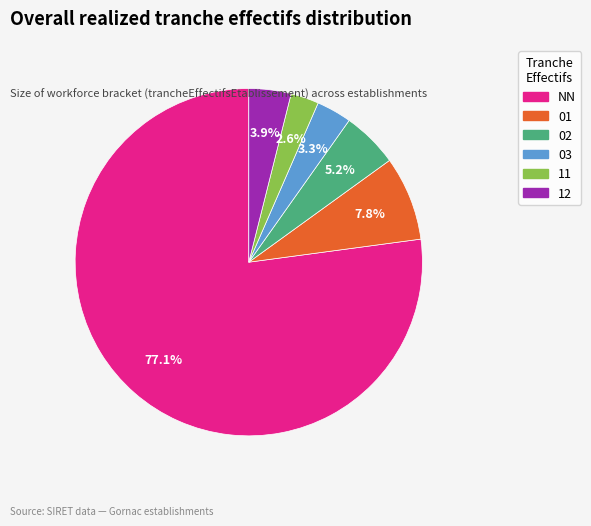

How many segments does this pie chart have?

6